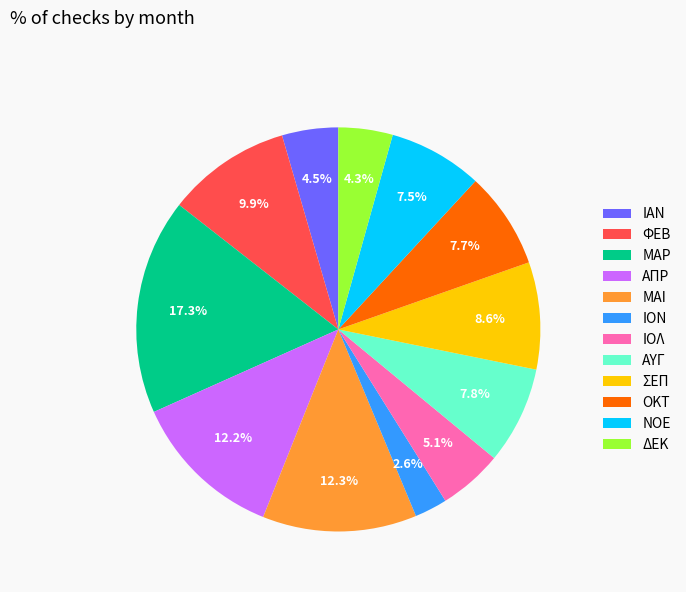

Which slice is the smallest?

ΙΟΝ